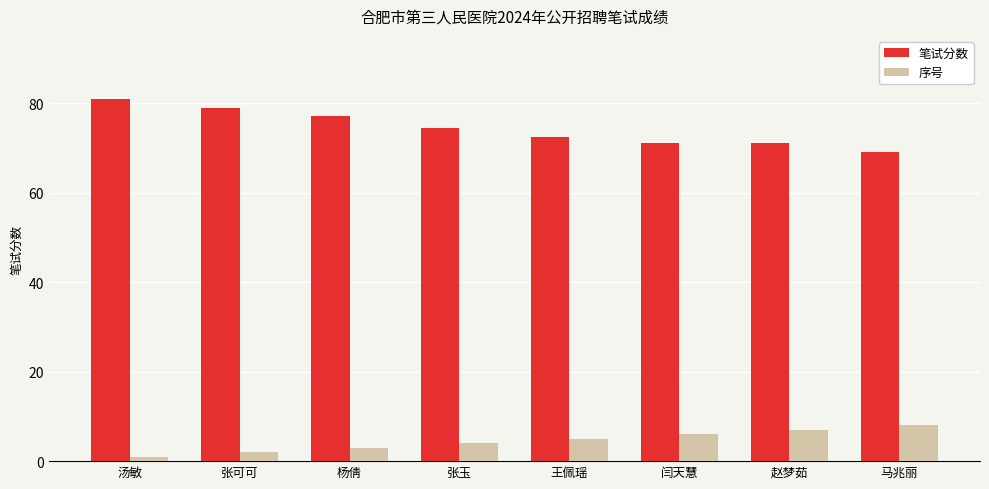

What is the label of the 6th bar from the right?

杨倩